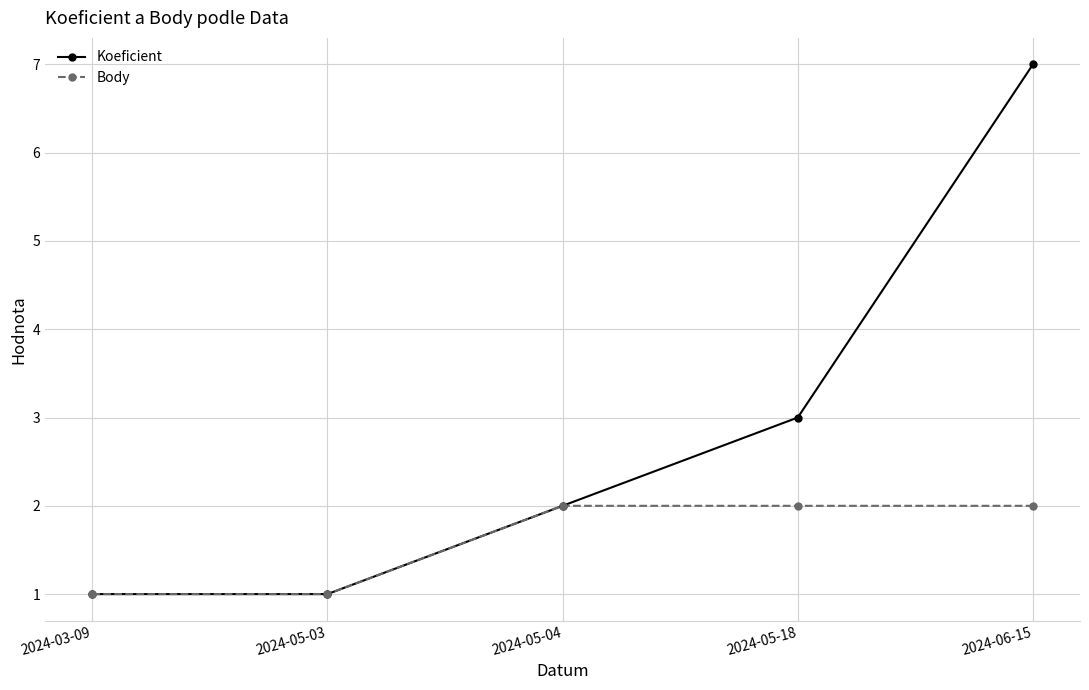

Count the number of categories in the chart.

5